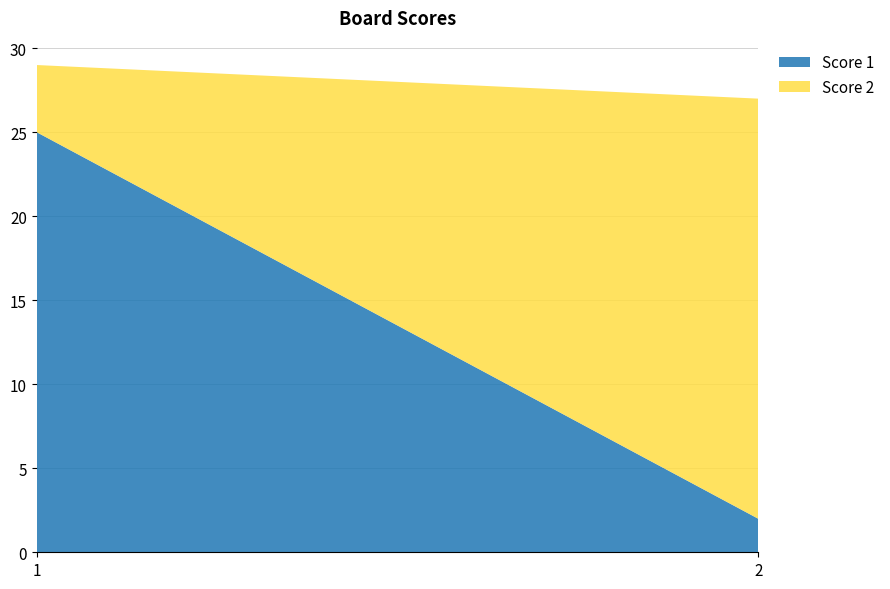

Reading left to right, transcribe all the data shown in this chart.

Score 1: 25	2
Score 2: 4	25